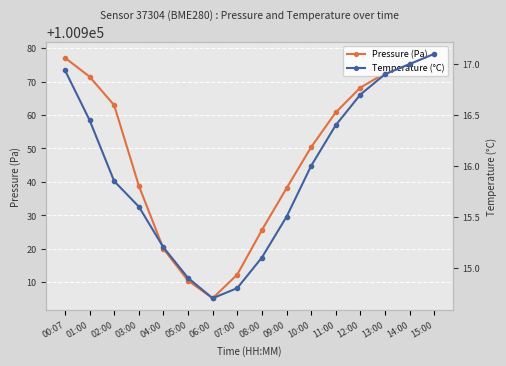

What is the label of the 7th point from the left?

06:00